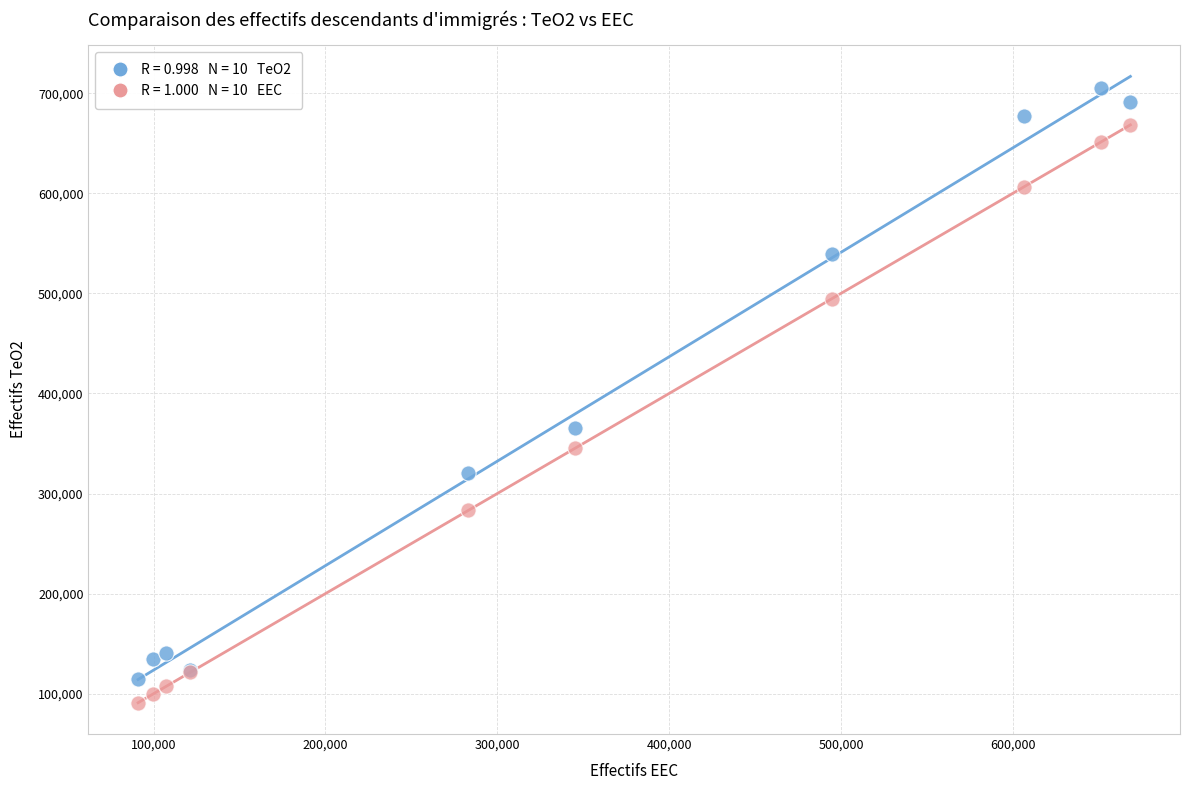

Across all series, what Y value is closest to 397903?

364981